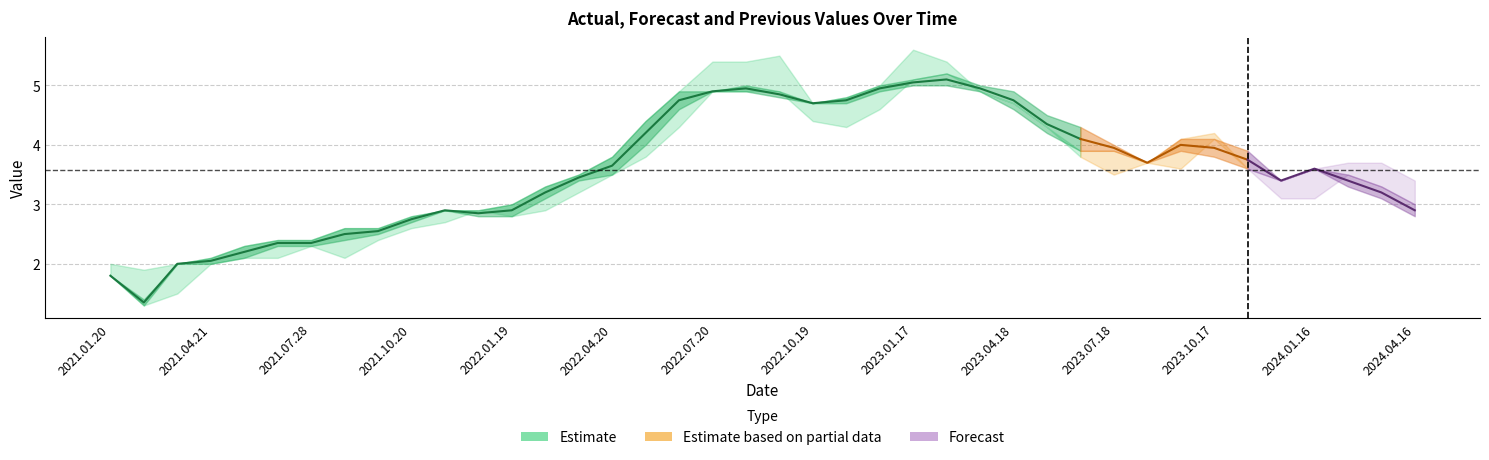

What is the lowest value of the PreviousValue series?

1.3